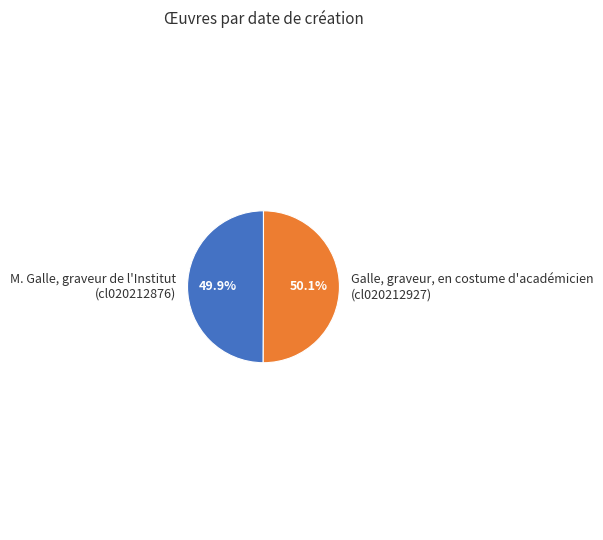

How many segments does this pie chart have?

2